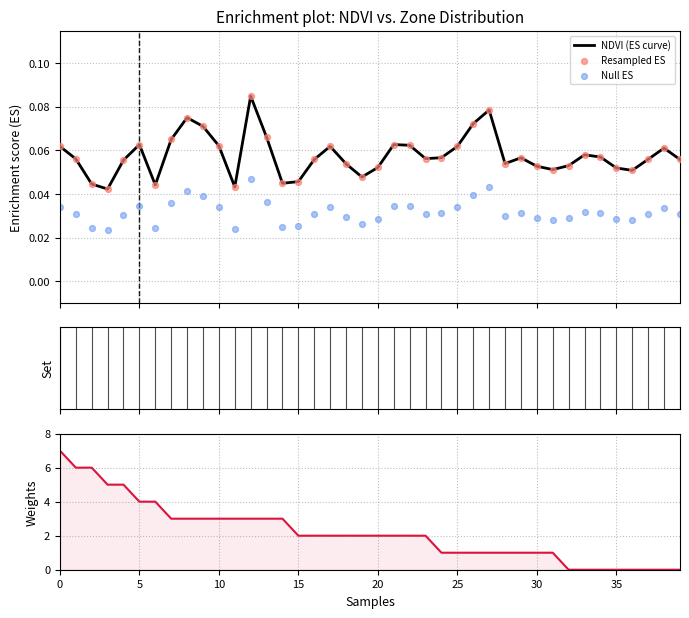

Which series contains the highest Y value?

Zone (weights)